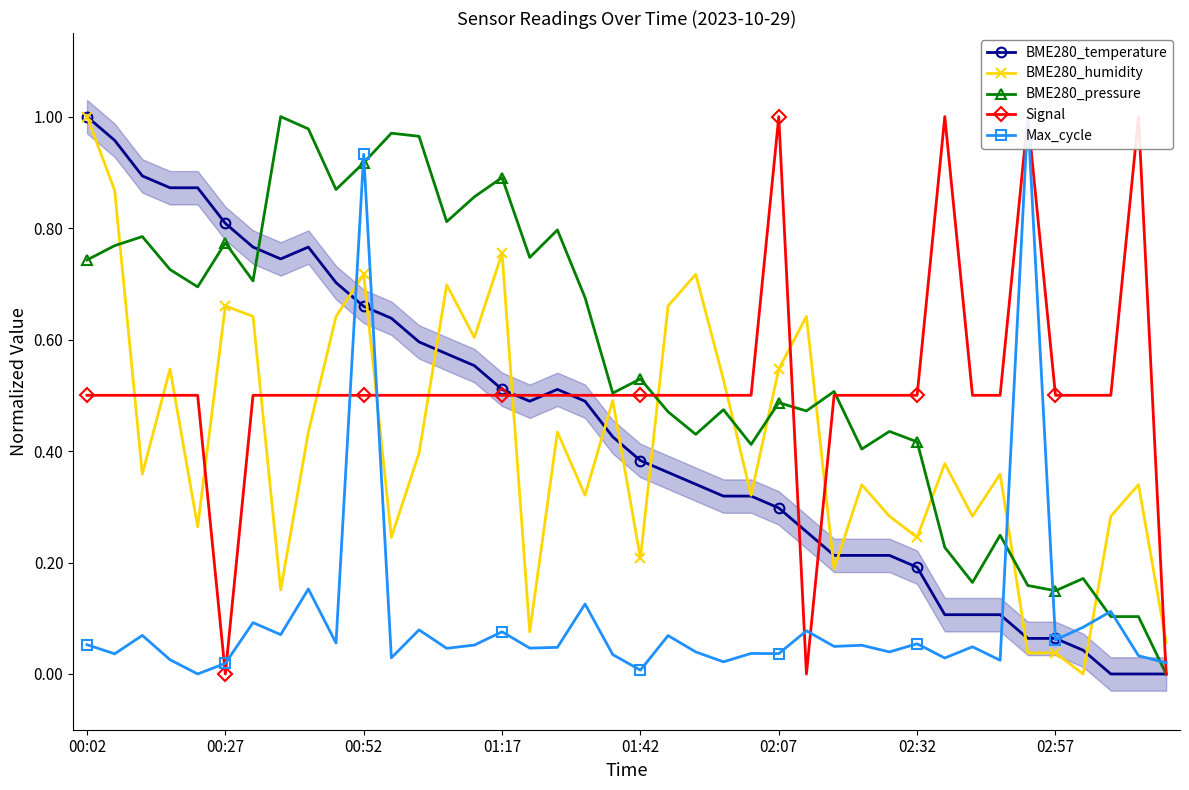

After their last crossing, which series has the higher values: BME280_humidity or BME280_pressure?

BME280_humidity